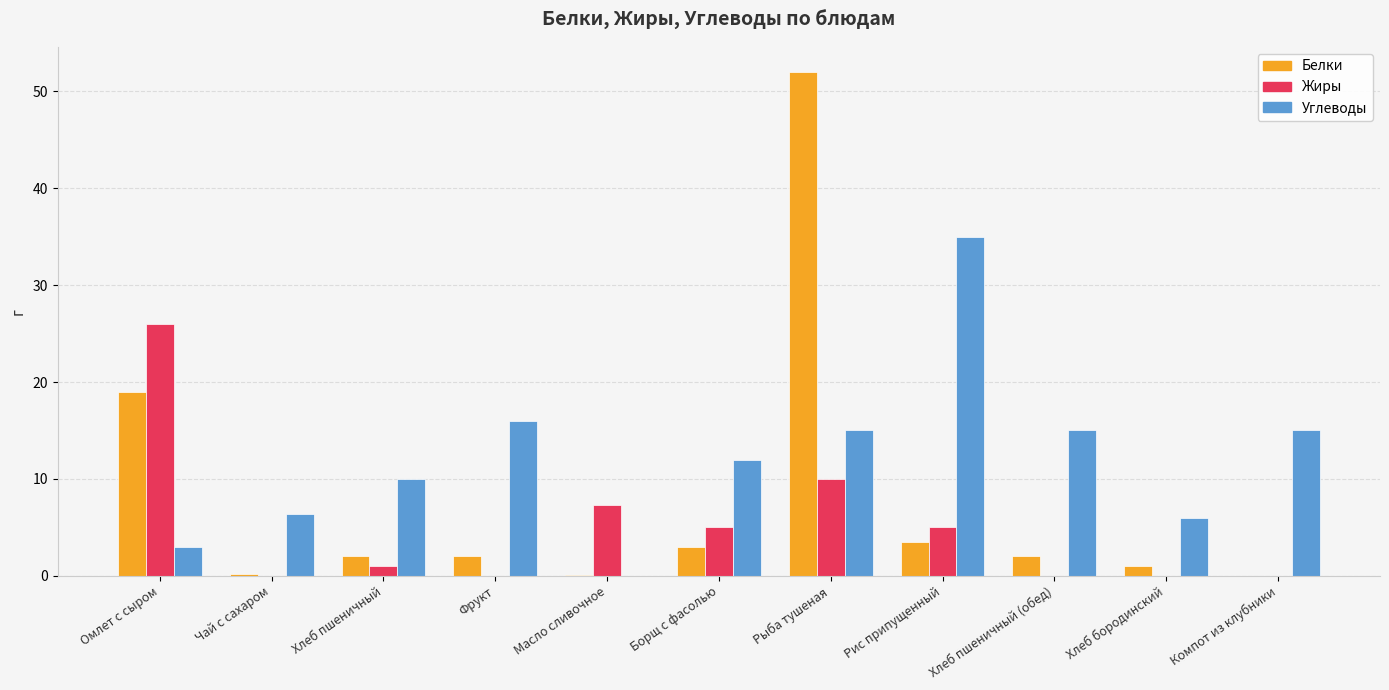

How many categories are shown in the chart?

11